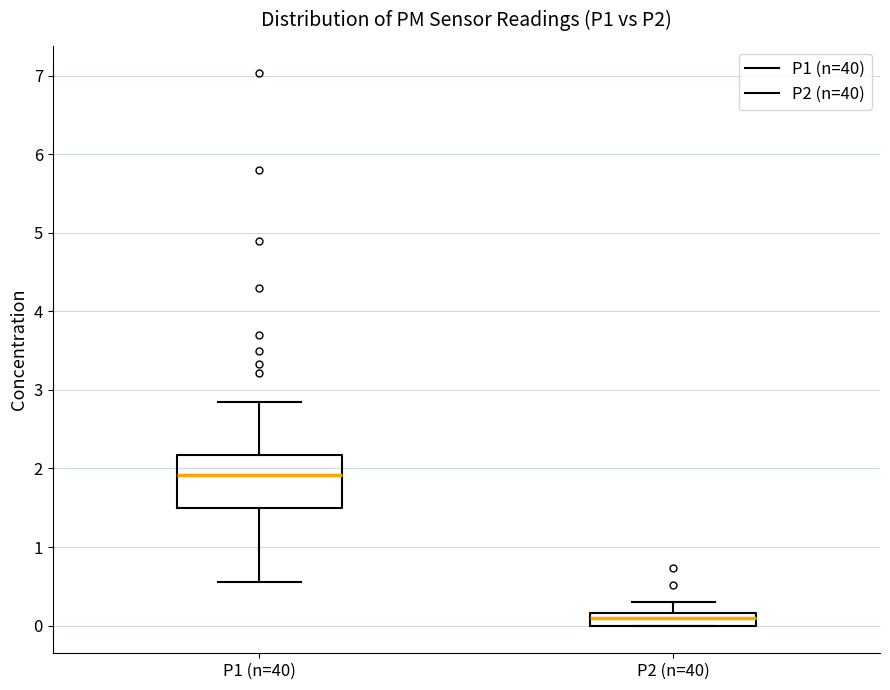

Reading left to right, read every box against the y-axis: the position of its median line, the range the box covers, and the ends of its whiskers. The values are not printed on the chart, so give them approximately, as read against the axis.

P1 (n=40): median 1.9, box 1.5 to 2.2, whiskers 0.6 to 2.9
P2 (n=40): median 0.1, box 0.0 to 0.2, whiskers 0.0 to 0.3